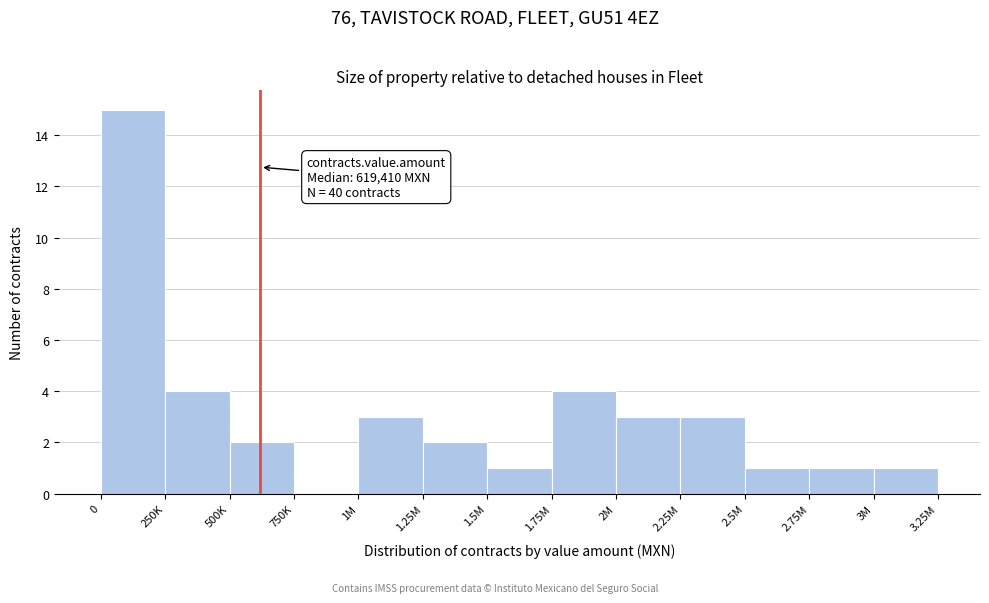

Reading left to right, transcribe all the data shown in this chart.

0=15	250K=4	500K=2	750K=0	1M=3	1.25M=2	1.5M=1	1.75M=4	2M=3	2.25M=3	2.5M=1	2.75M=1	3M=1